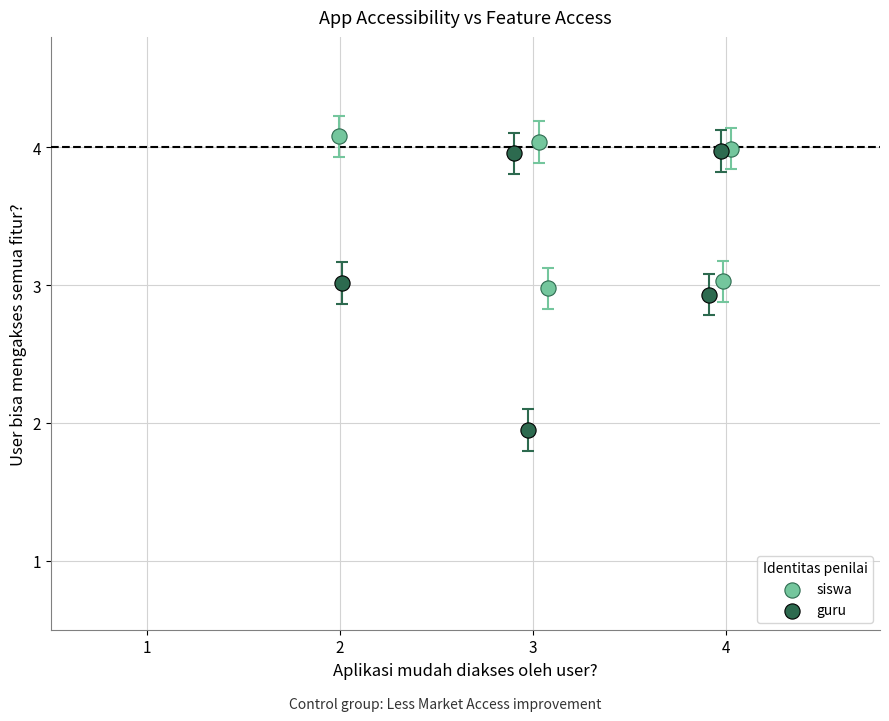

What are all the series names shown in the legend?

siswa, guru